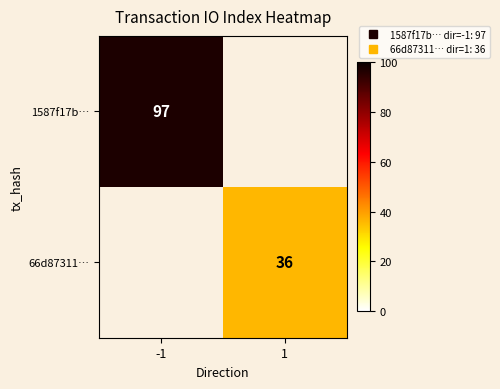

True or false: 1587f17b… has a value of 97.0 at -1.

True